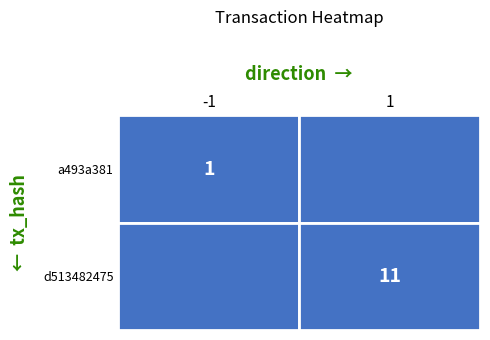

Is it true that d513482475 equals 1 at direction?

True